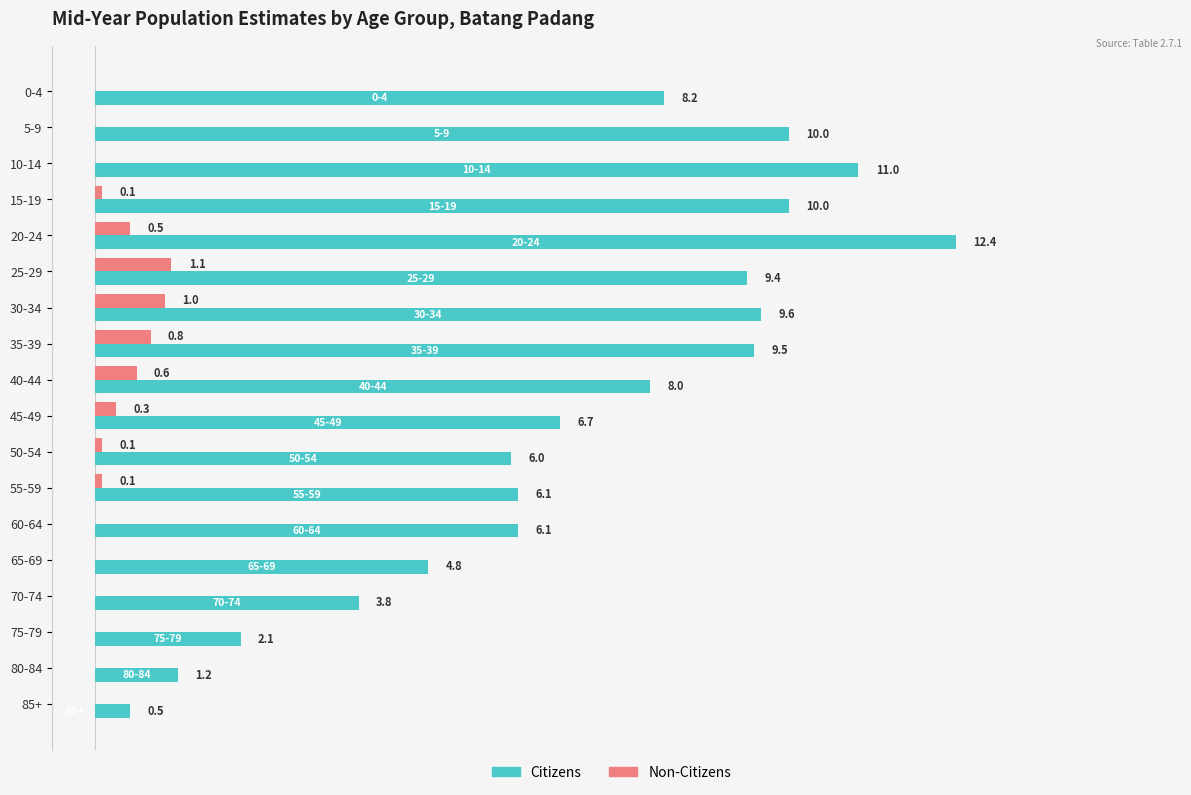

Which series has the largest total across all categories?

Citizens